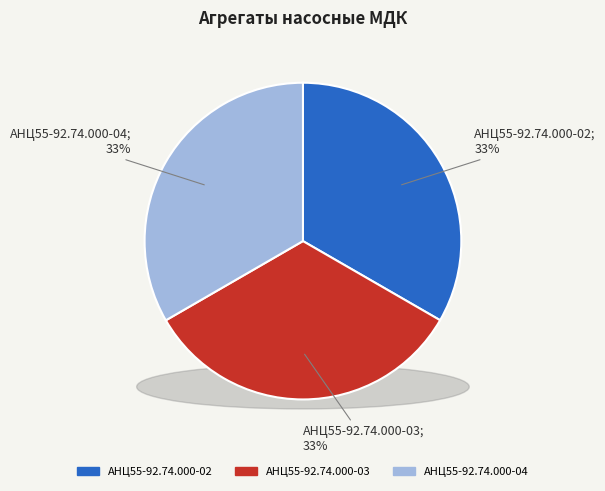

Combined, do АНЦ55-92.74.000-04 and АНЦ55-92.74.000-03 account for over 50%?

Yes